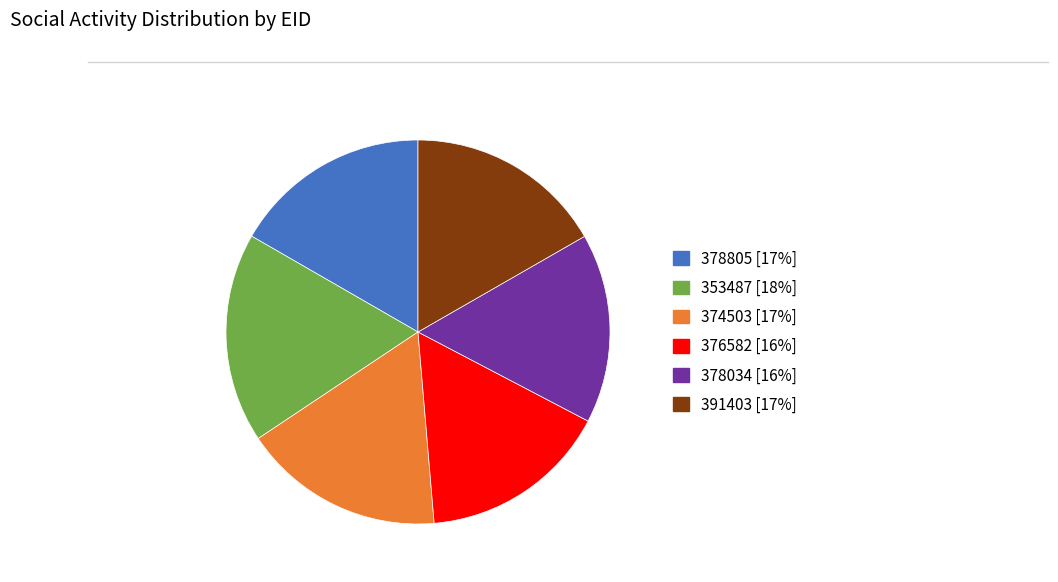

Is the sum of 353487 [18%] and 374503 [17%] greater than half?

No